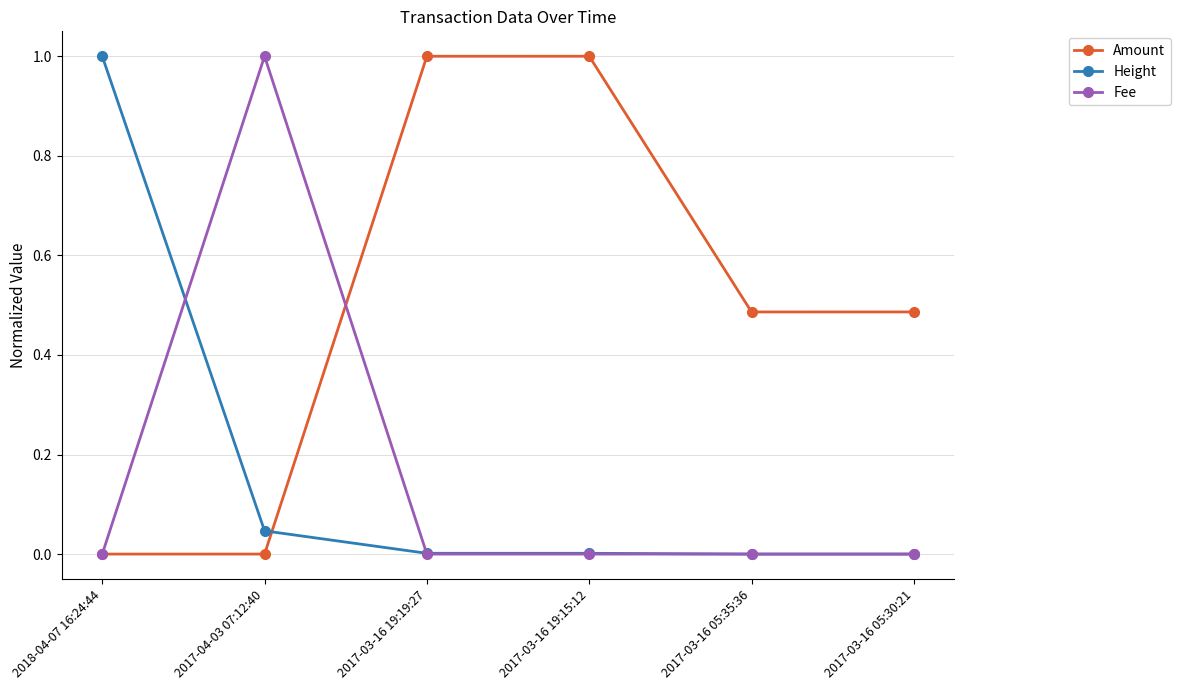

What position from the right is 2017-04-03 07:12:40?

5